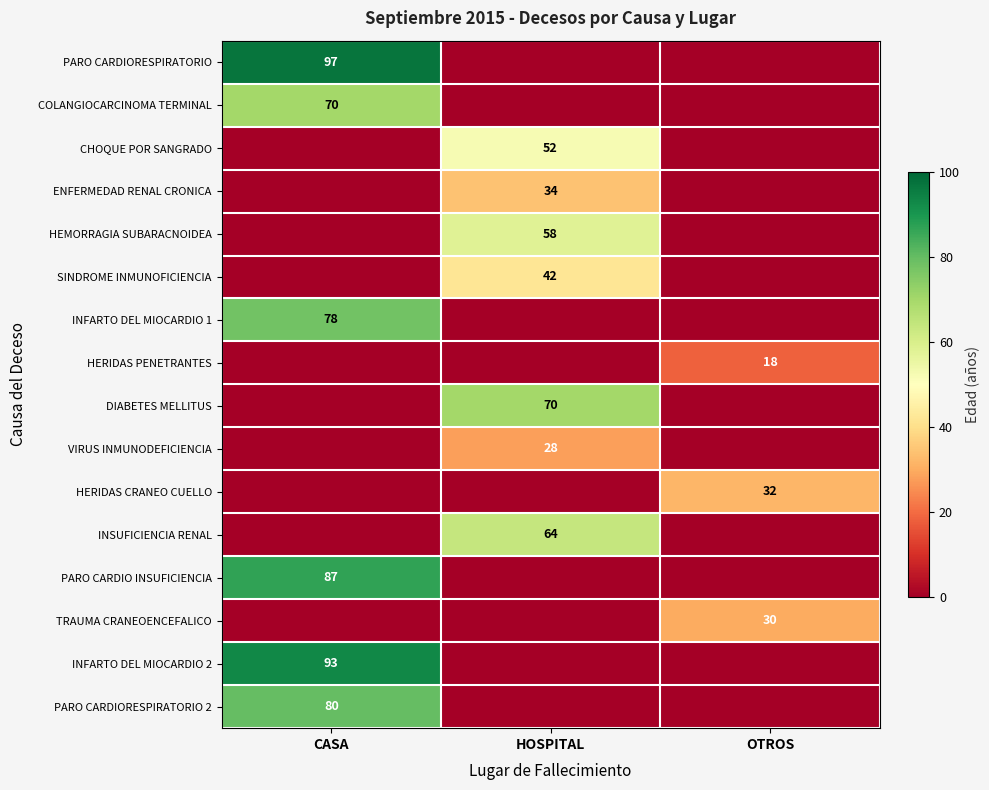

Is it true that ENFERMEDAD RENAL CRONICA equals 34 at HOSPITAL?

True